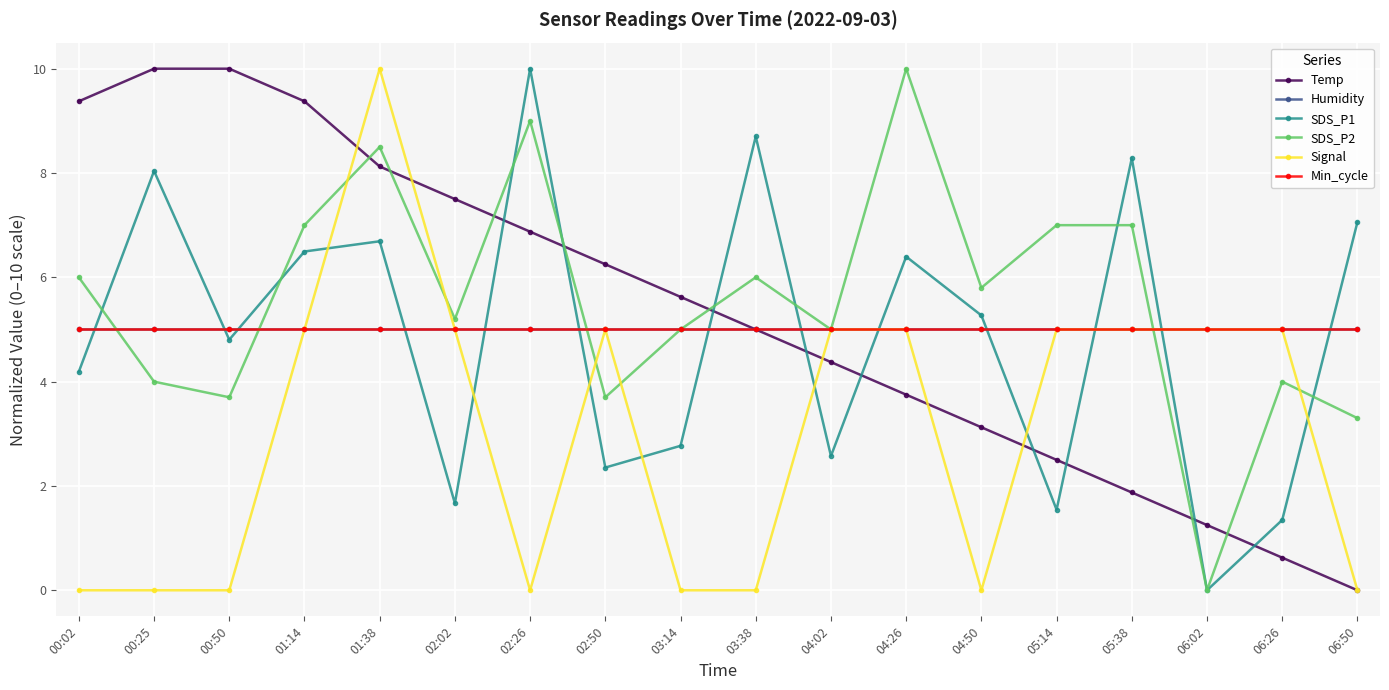

Is this an area chart (filled region under the line)?

No